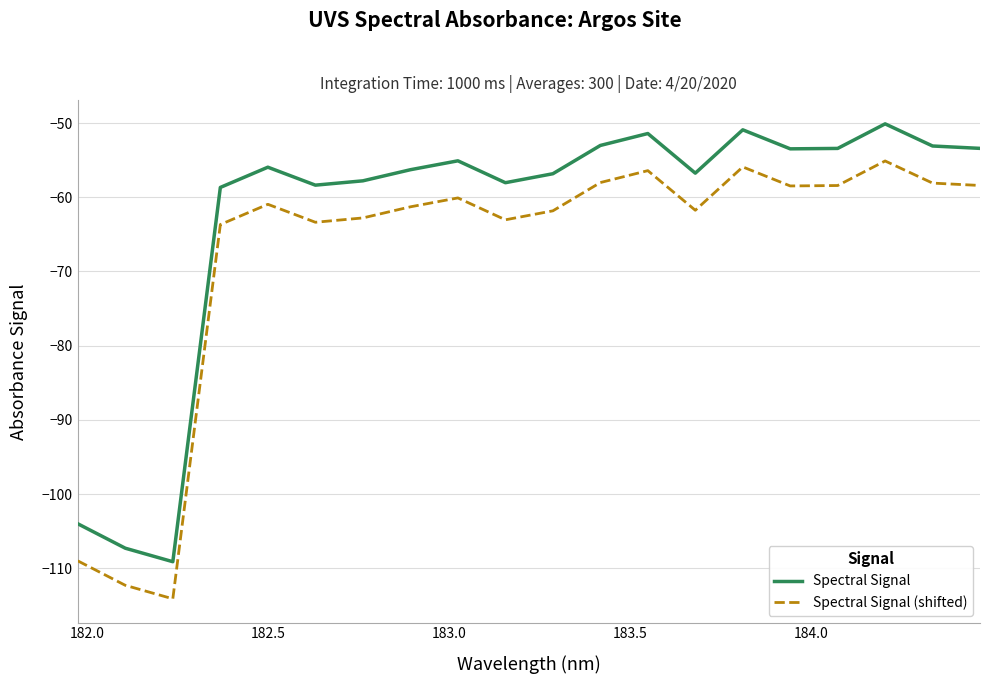

True or false: Spectral Signal (shifted) and Spectral Signal intersect in this chart.

False